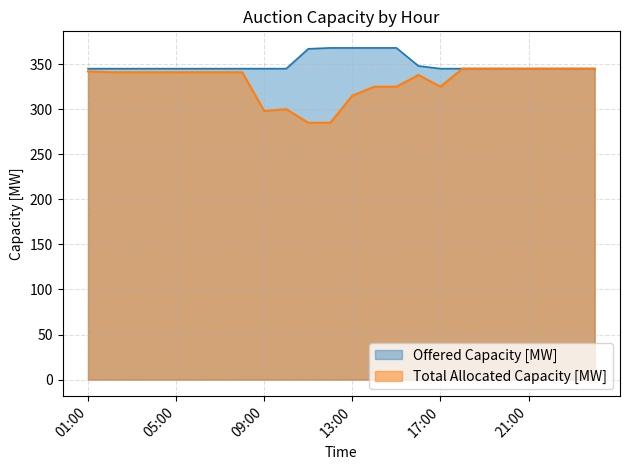

In Total Allocated Capacity [MW], how many points are higher than both neighbors (excluding endpoints)?

2